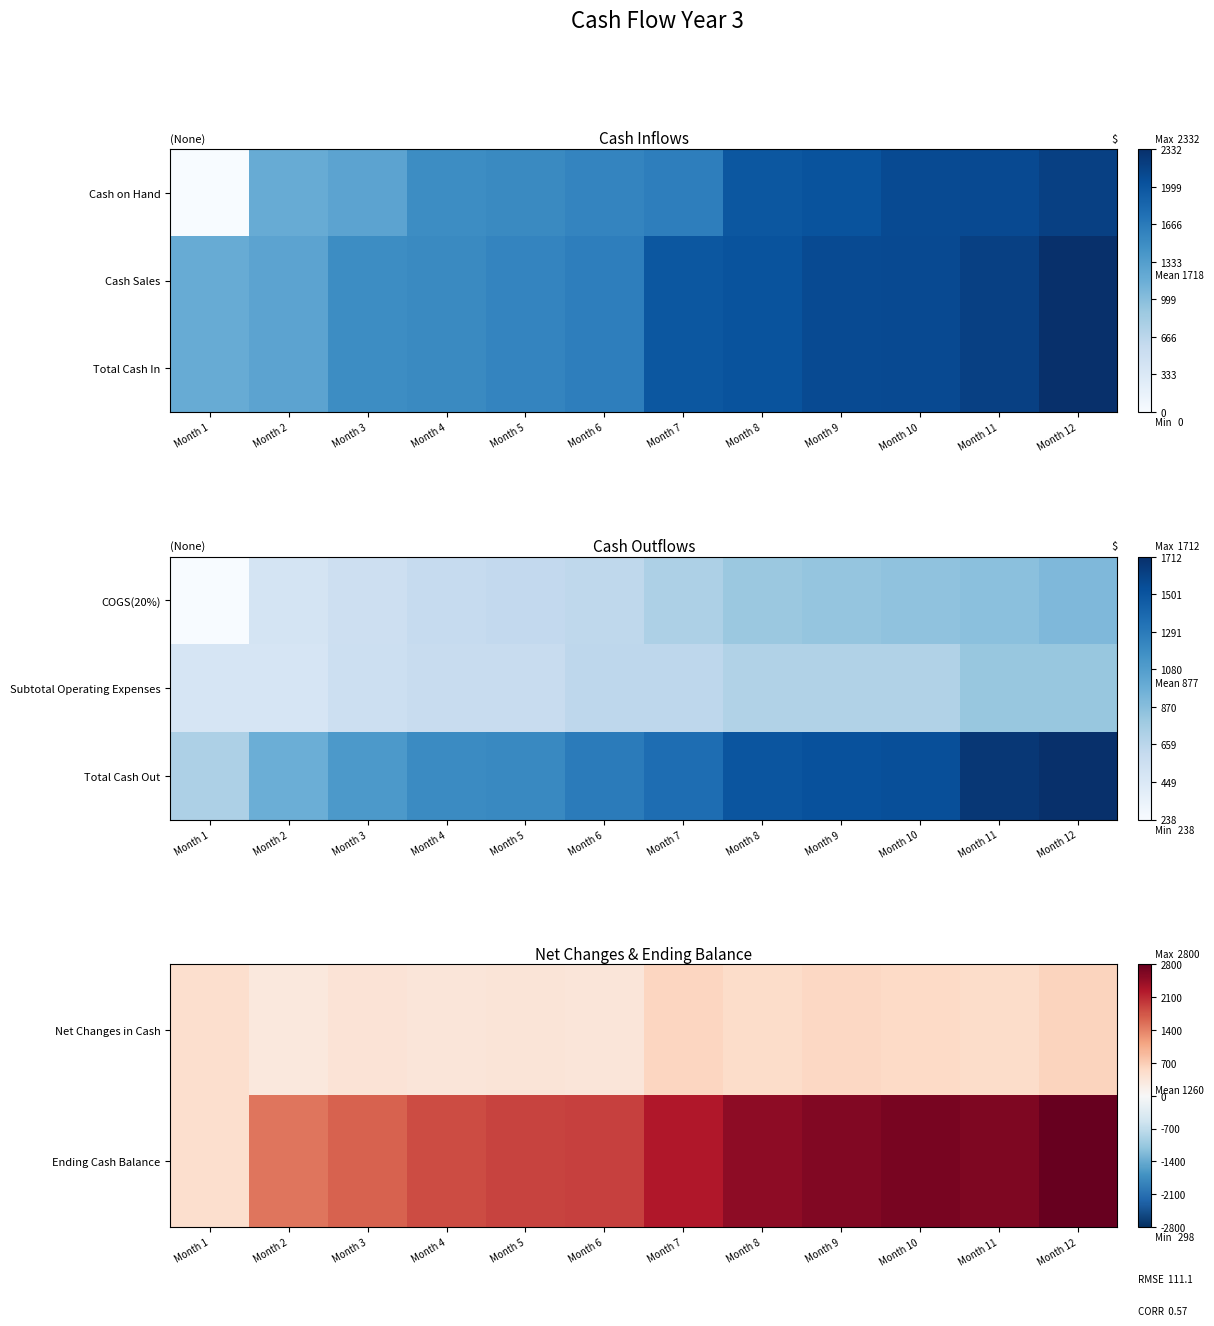

At which label does Total Cash Out reach its minimum?

Month 1